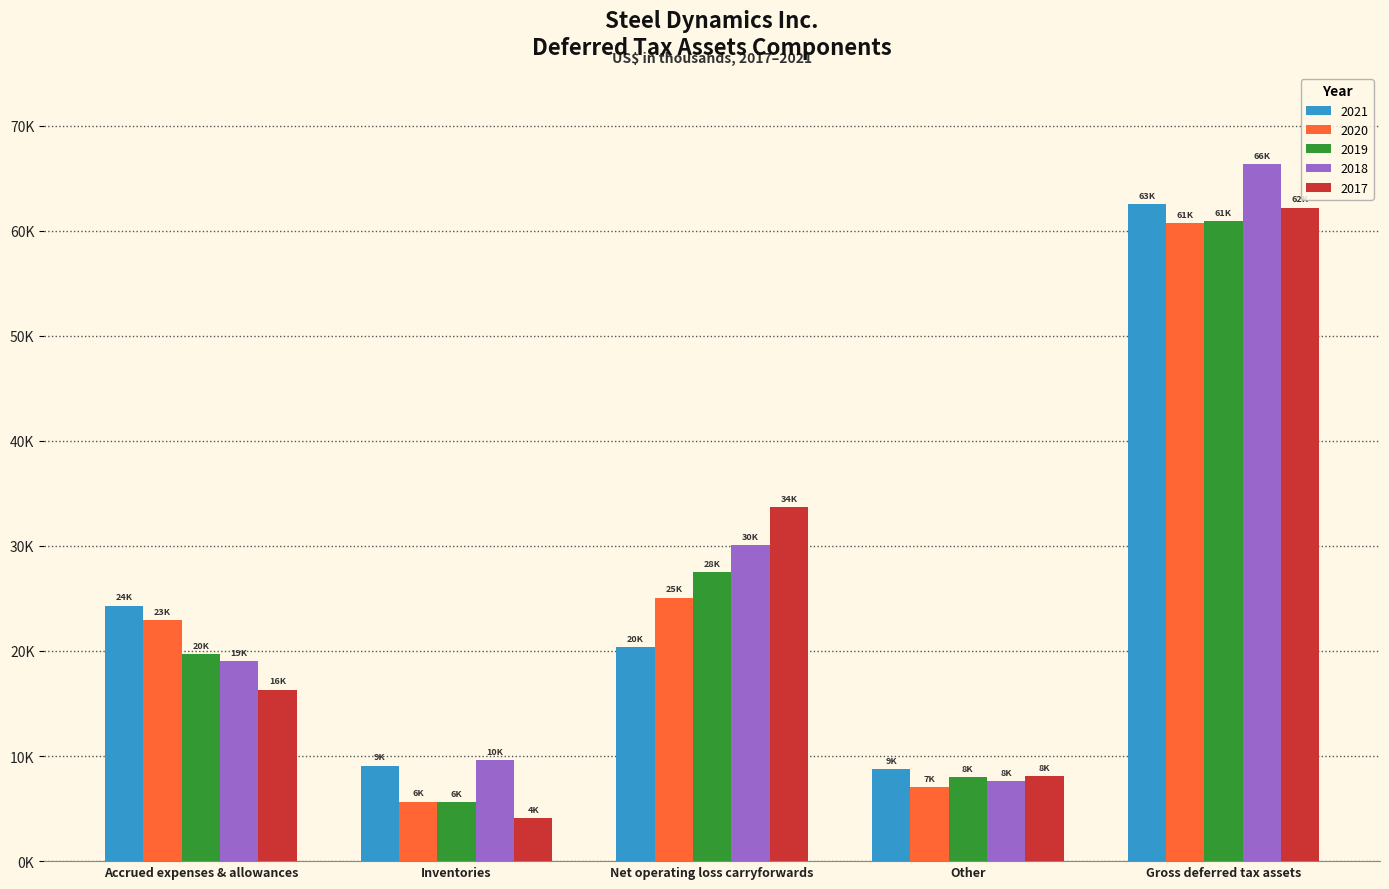

Reading left to right, transcribe all the data shown in this chart.

2021: Accrued expenses & allowances=24324	Inventories=9088	Net operating loss carryforwards=20333	Other=8776	Gross deferred tax assets=62521
2020: Accrued expenses & allowances=22912	Inventories=5670	Net operating loss carryforwards=25089	Other=7077	Gross deferred tax assets=60748
2019: Accrued expenses & allowances=19731	Inventories=5599	Net operating loss carryforwards=27541	Other=8020	Gross deferred tax assets=60891
2018: Accrued expenses & allowances=19020	Inventories=9599	Net operating loss carryforwards=30109	Other=7639	Gross deferred tax assets=66367
2017: Accrued expenses & allowances=16322	Inventories=4109	Net operating loss carryforwards=33693	Other=8074	Gross deferred tax assets=62198